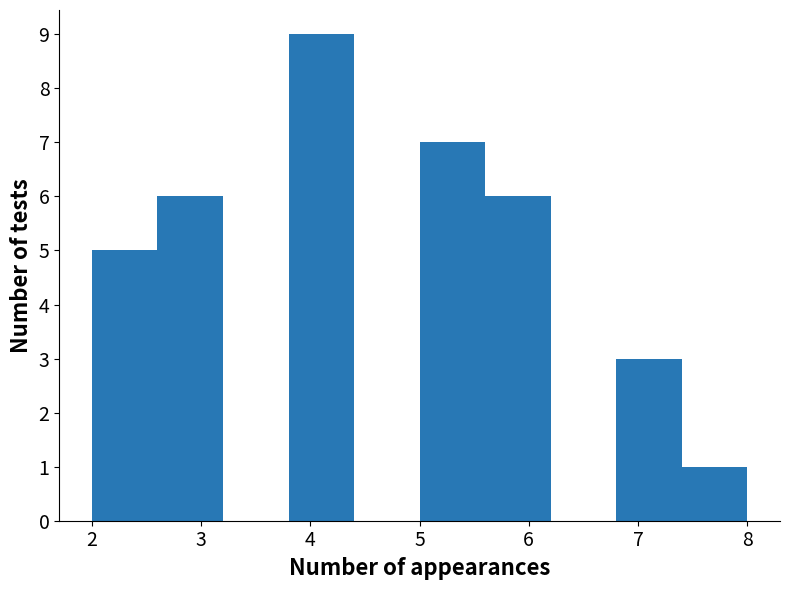

Reading left to right, list every bar in this chart as the range it spans on the x-axis followed by its height. The values are not printed on the chart, so give them approximately, as read against the axis.

2.0 to 2.6: 5
2.6 to 3.2: 6
3.2 to 3.8: 0
3.8 to 4.4: 9
4.4 to 5.0: 0
5.0 to 5.6: 7
5.6 to 6.2: 6
6.2 to 6.8: 0
6.8 to 7.4: 3
7.4 to 8.0: 1